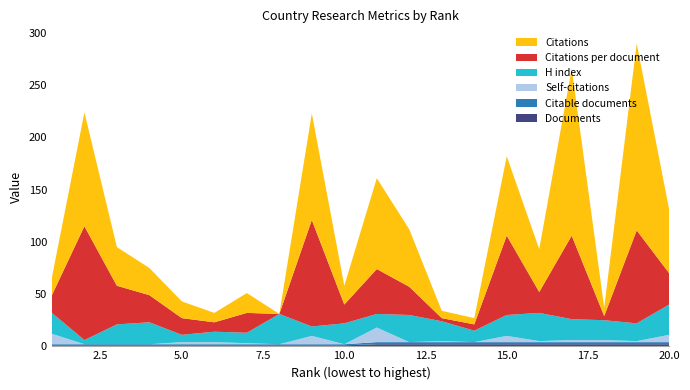

Reading left to right, what are all the values shown in this chart?

Documents: 1	1	1	1	1	1	1	1	1	1	2	2	2	2	2	2	2	2	2	2
Citable documents: 1	1	1	1	1	1	1	1	1	1	2	2	2	2	2	2	2	2	2	2
Self-citations: 10	0	0	0	2	2	1	0	8	0	14	0	1	0	6	1	2	2	1	7
H index: 20	4	19	21	7	10	10	29	9	20	13	26	19	11	20	27	20	19	17	29
Citations: 17	109	37	26	16	9	19	0	102	18	87	55	7	6	76	41	160	8	179	61
Citations per document: 17	109	37	26	16	9	19	0	102	18	43	27	3	6	76	20	80	4	89	30